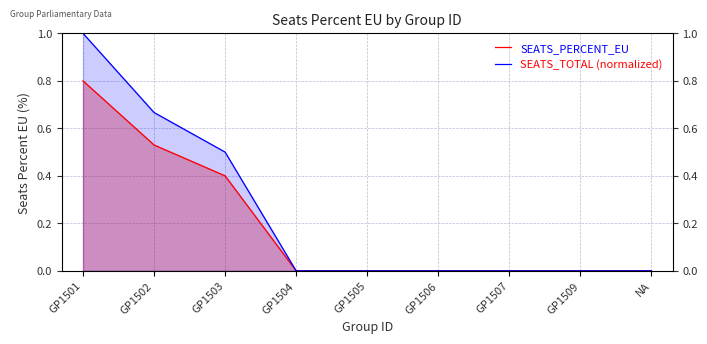

Is the value of SEATS_TOTAL (normalized) at GP1502 greater than the value of SEATS_PERCENT_EU at GP1502?

Yes